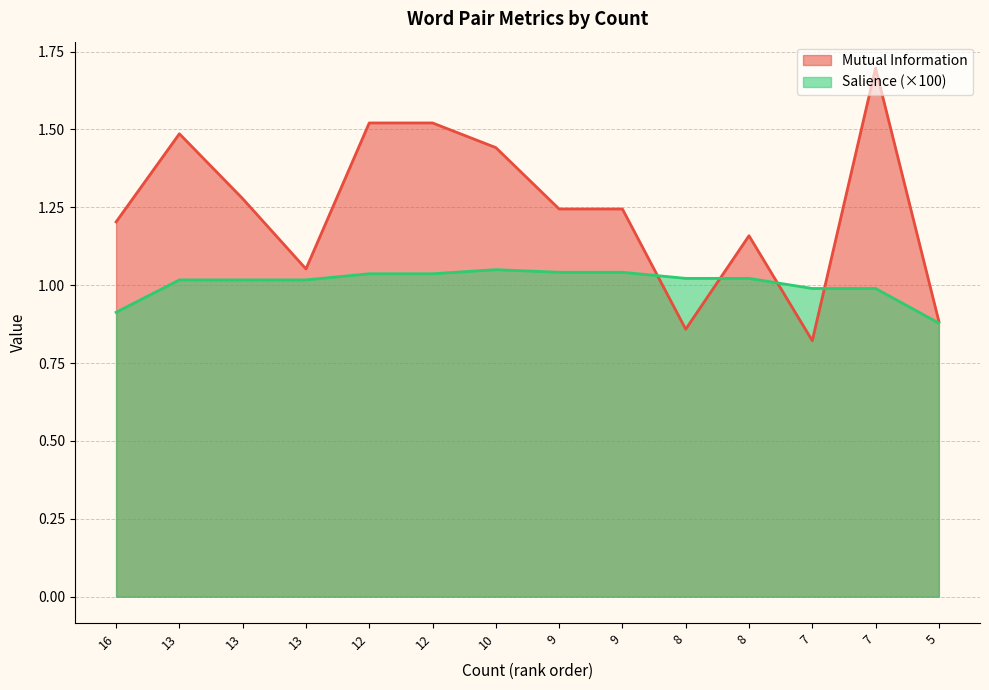

What is the maximum value shown in the chart?

1.7